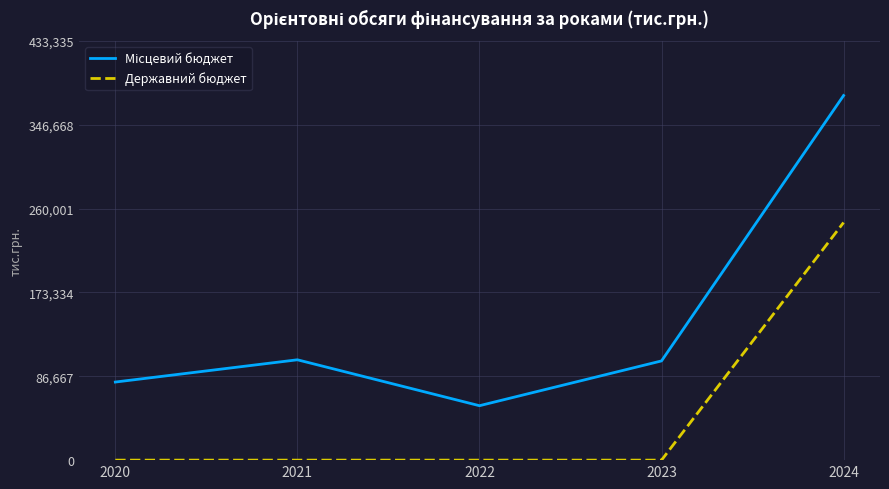

What is the difference between the highest and lowest values at 2022?

56262.0